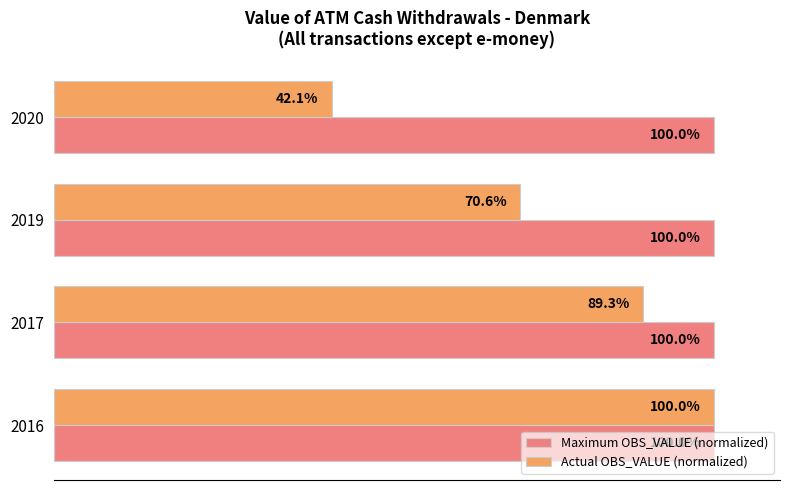

Rank the series by their average value, from highest to lowest.

Maximum OBS_VALUE (normalized), Actual OBS_VALUE (normalized)